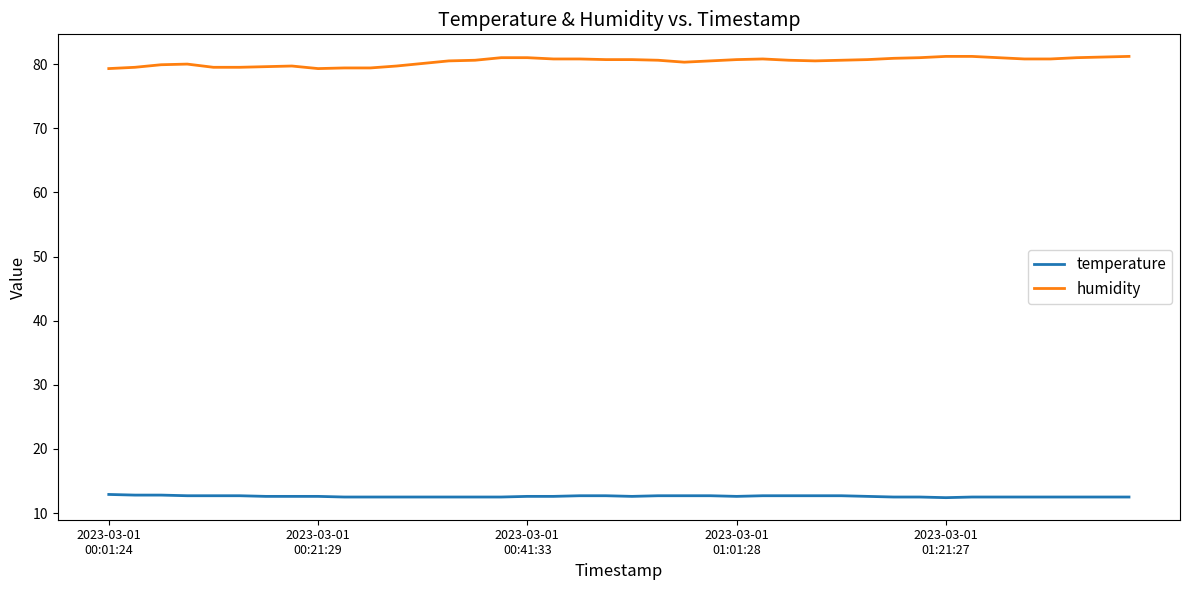

What is the difference between the second highest and minimum values in the humidity series?

1.9